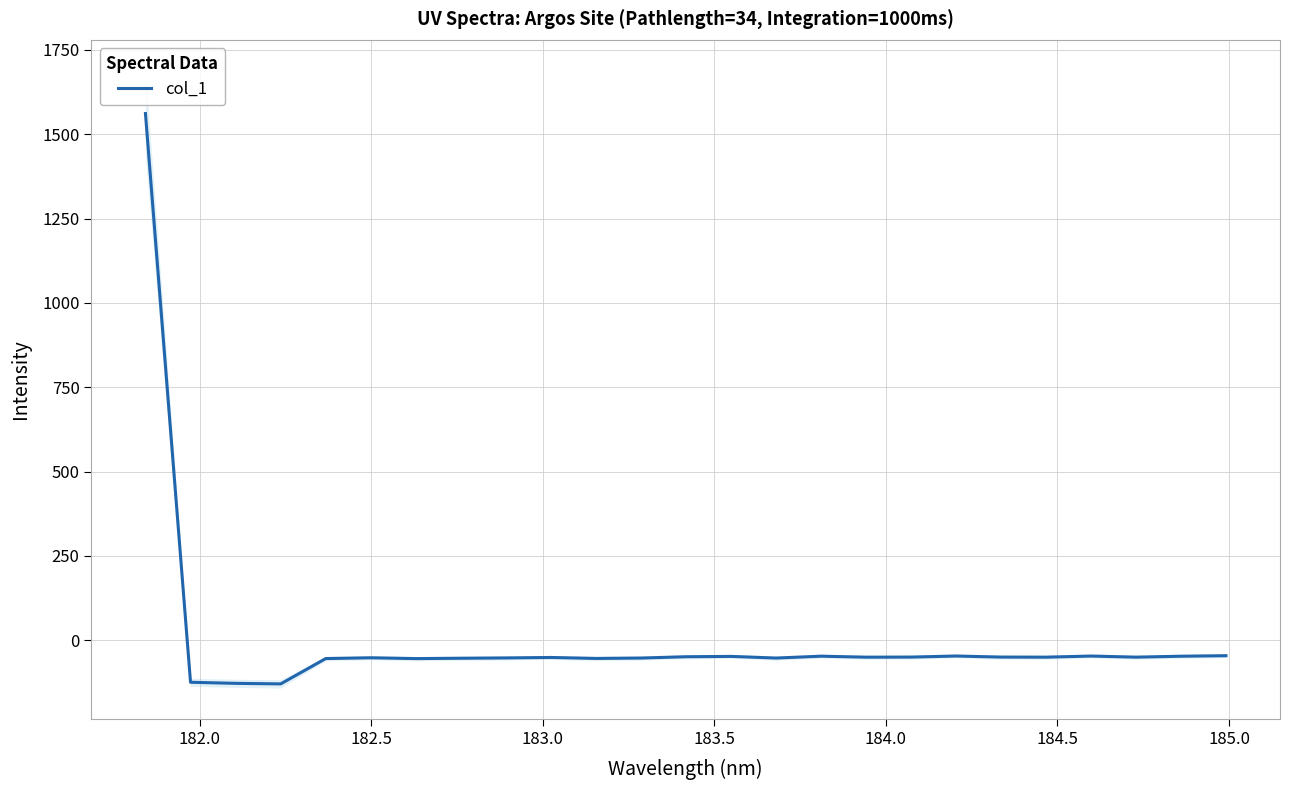

Does the chart have visible grid lines?

Yes